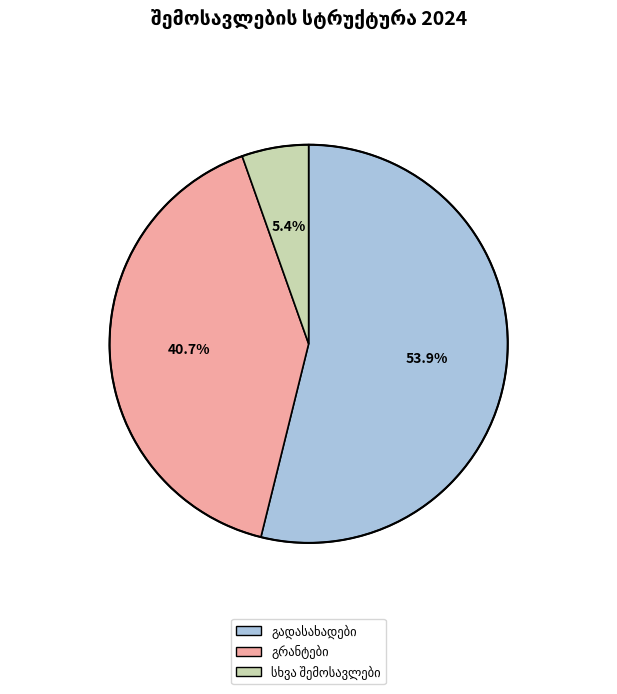

Is there a majority slice in this chart?

Yes